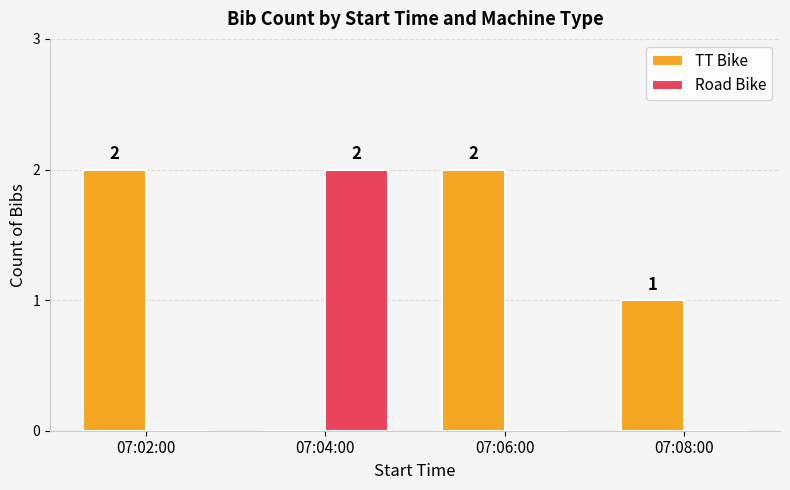

Which series has the largest total across all categories?

TT Bike